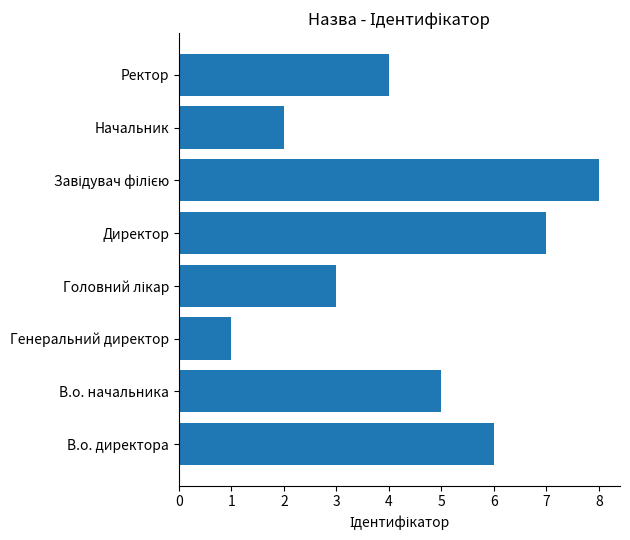

How many distinct data groups are displayed?

1